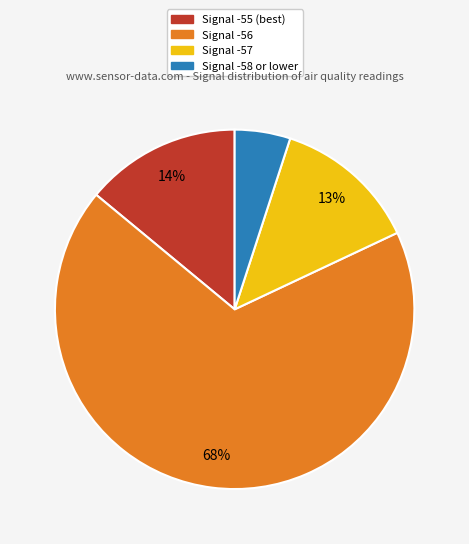

To the nearest percent, what is the difference between the largest and smallest slice percentages?

63%